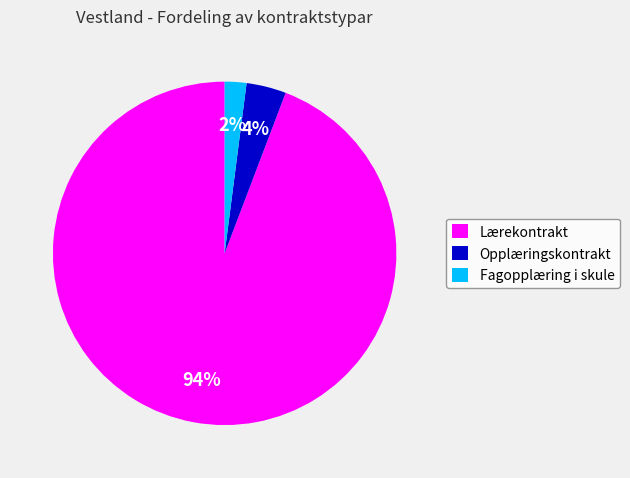

Do Fagopplæring i skule and Opplæringskontrakt together represent more than half of the pie?

No